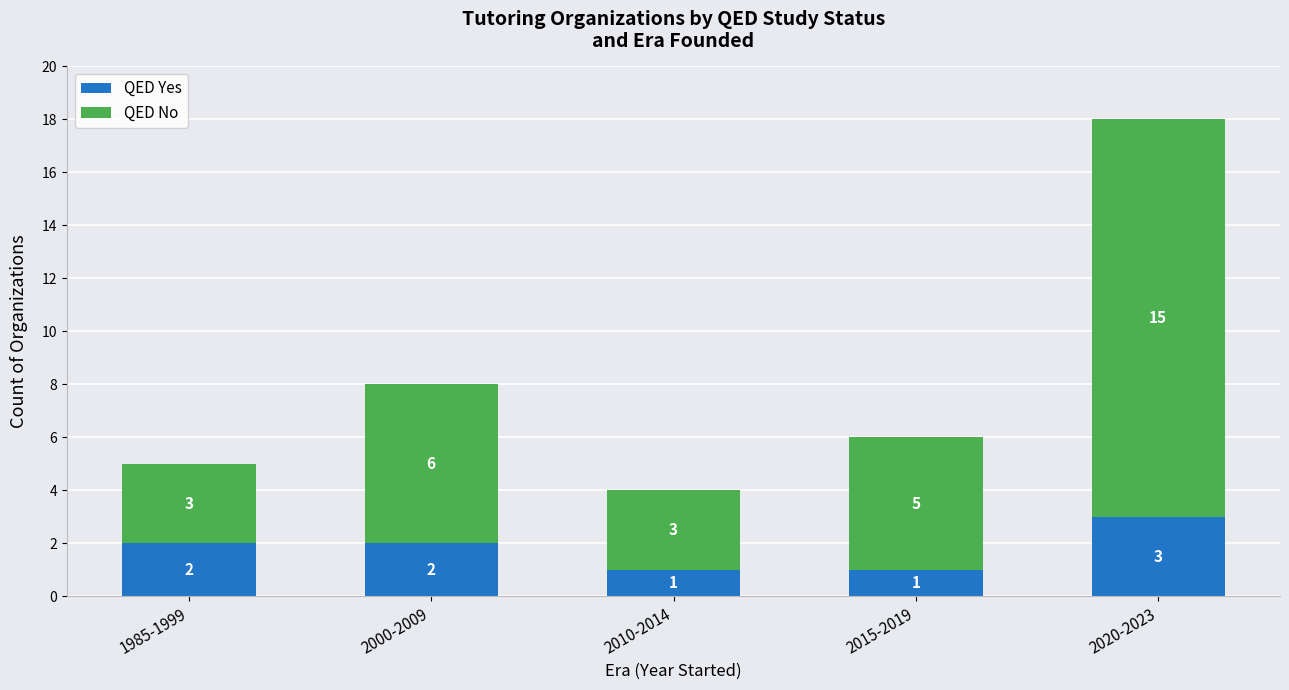

Reading left to right, transcribe the values for QED Yes.

1985-1999=2	2000-2009=2	2010-2014=1	2015-2019=1	2020-2023=3